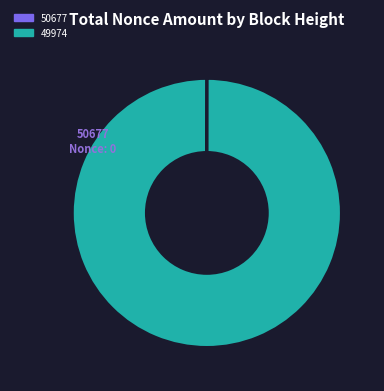

Is 49974 the majority of the pie?

Yes